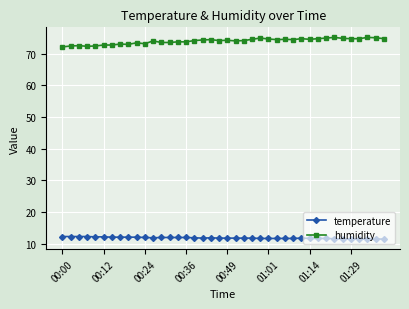

True or false: humidity has more than 0 points higher than both neighbors.

True